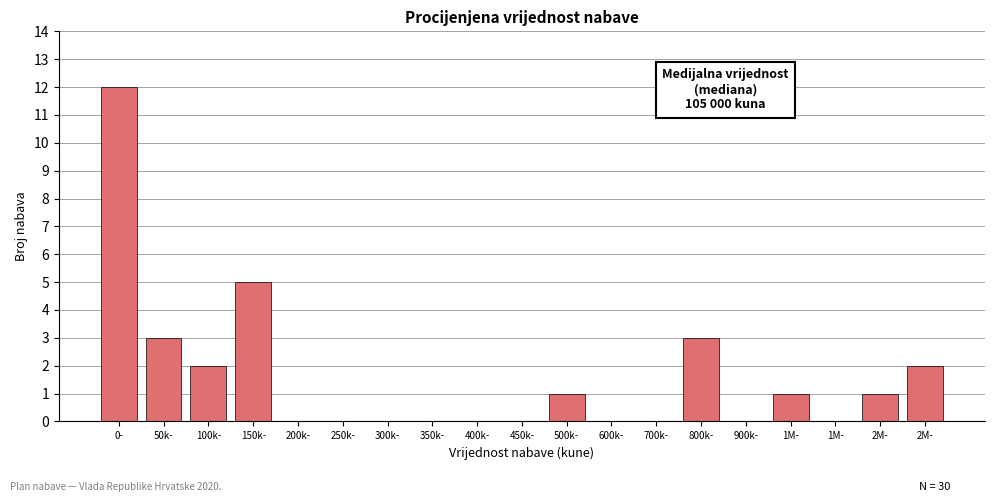

How many distinct data groups are displayed?

1